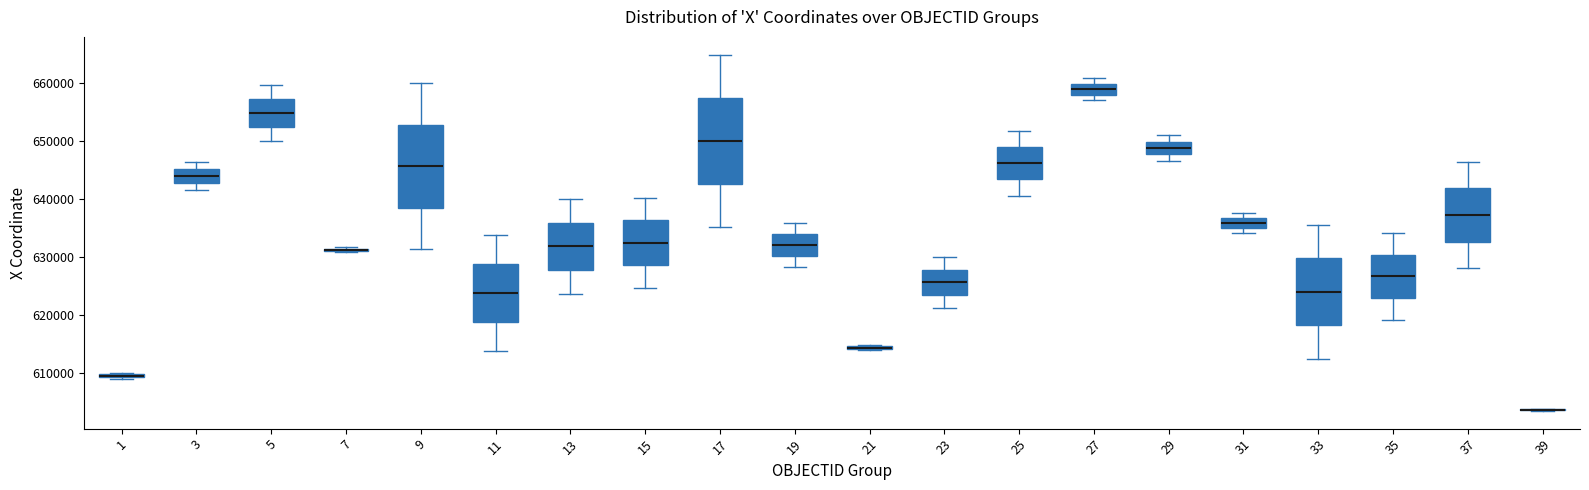

Where does the upper whisker of the box at x = 19 end on the y-axis? The values are not printed on the chart, so give them approximately, as read against the axis.

636000